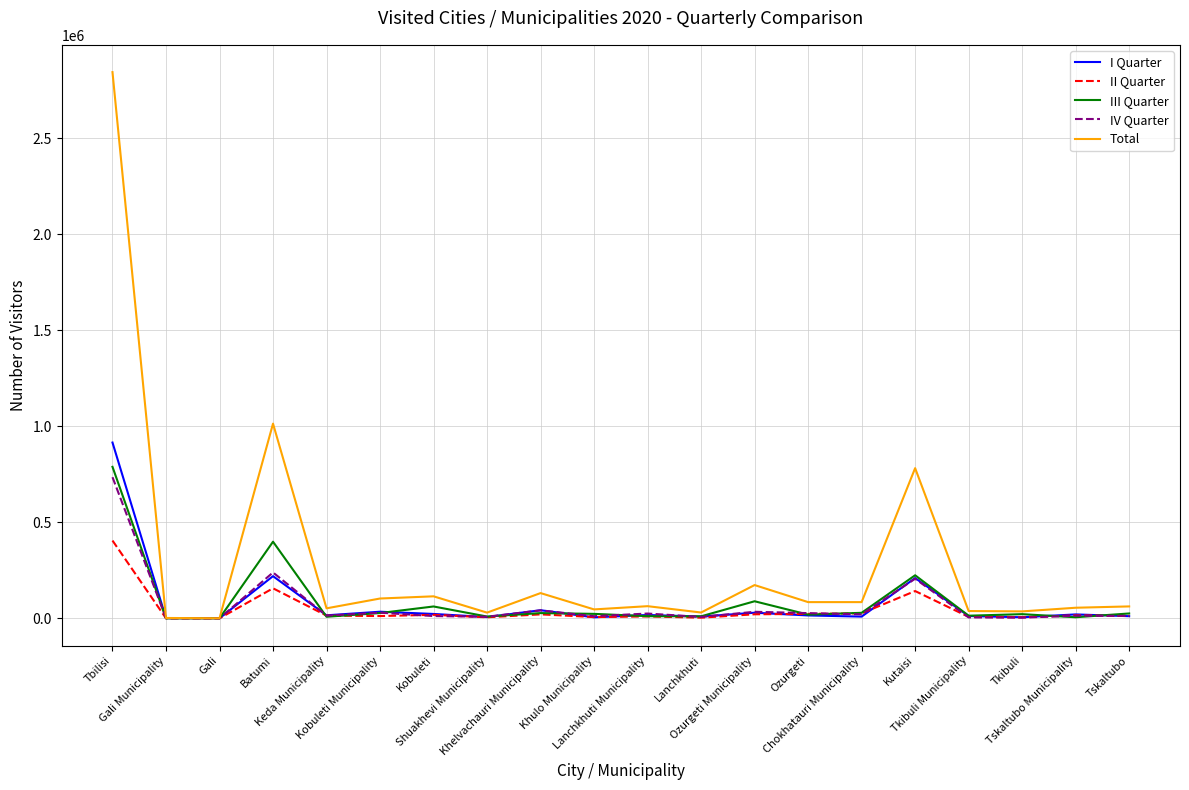

In Total, how many points are lower than both neighbors (excluding endpoints)?

7